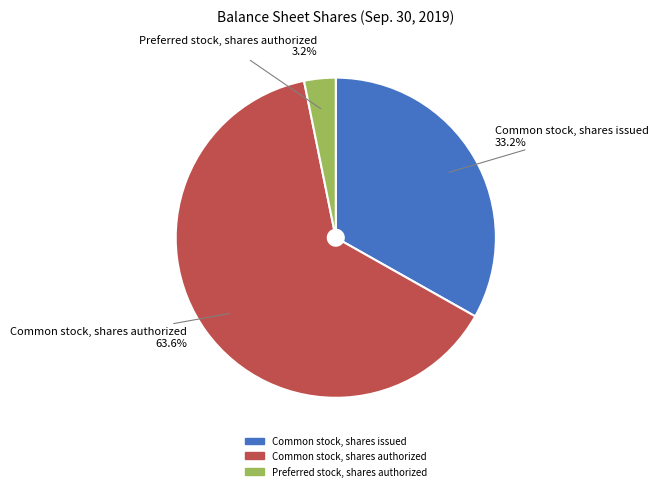

What percentage is the Common stock, shares authorized slice, to the nearest percent?

64%